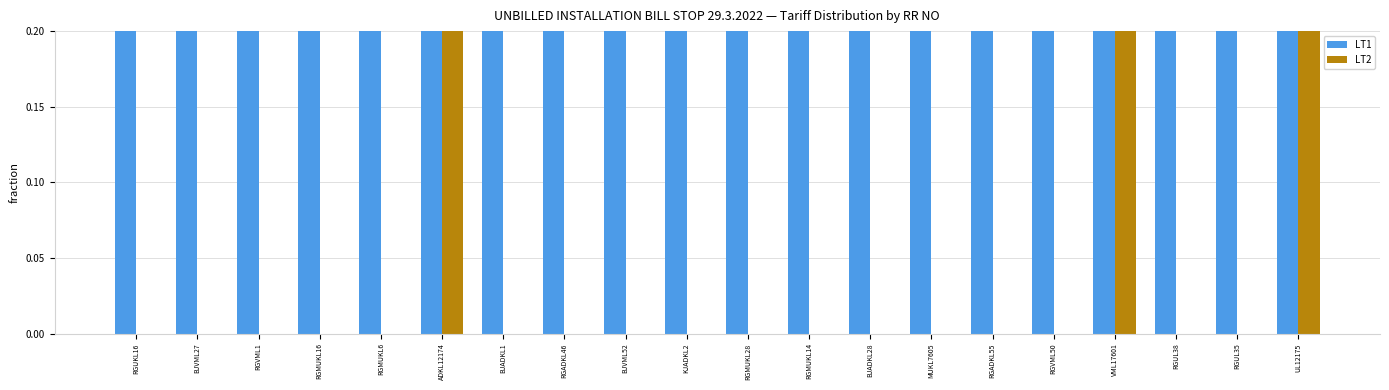

Which label corresponds to the smallest value in the chart?

RGUKL16